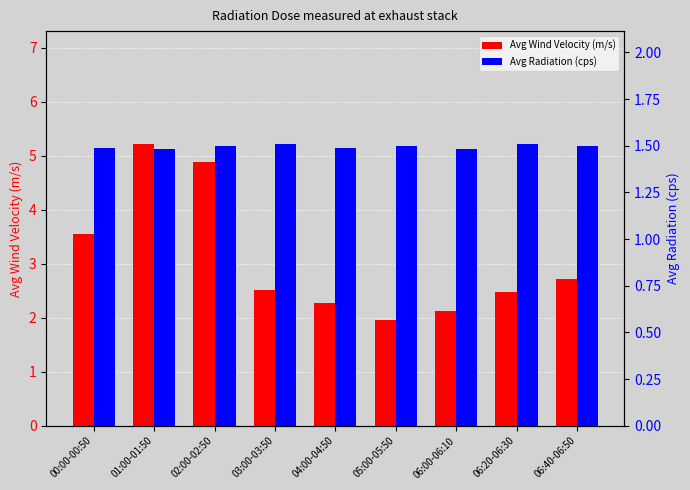

How many bars are there in total?

18